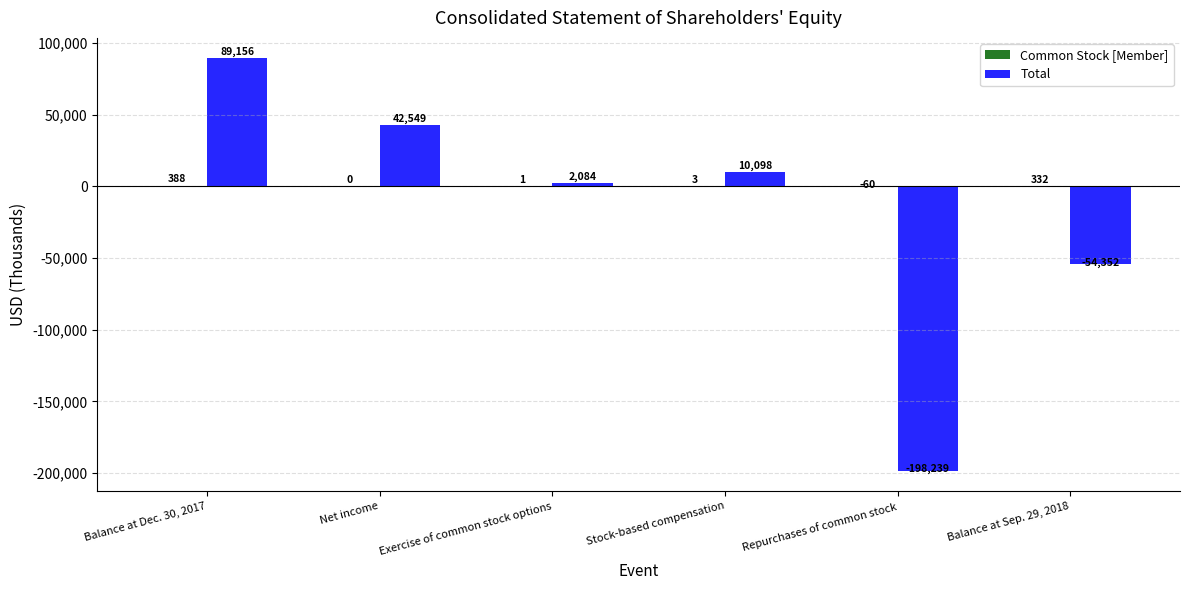

Which category has the highest value in the Total series?

Balance at Dec. 30, 2017